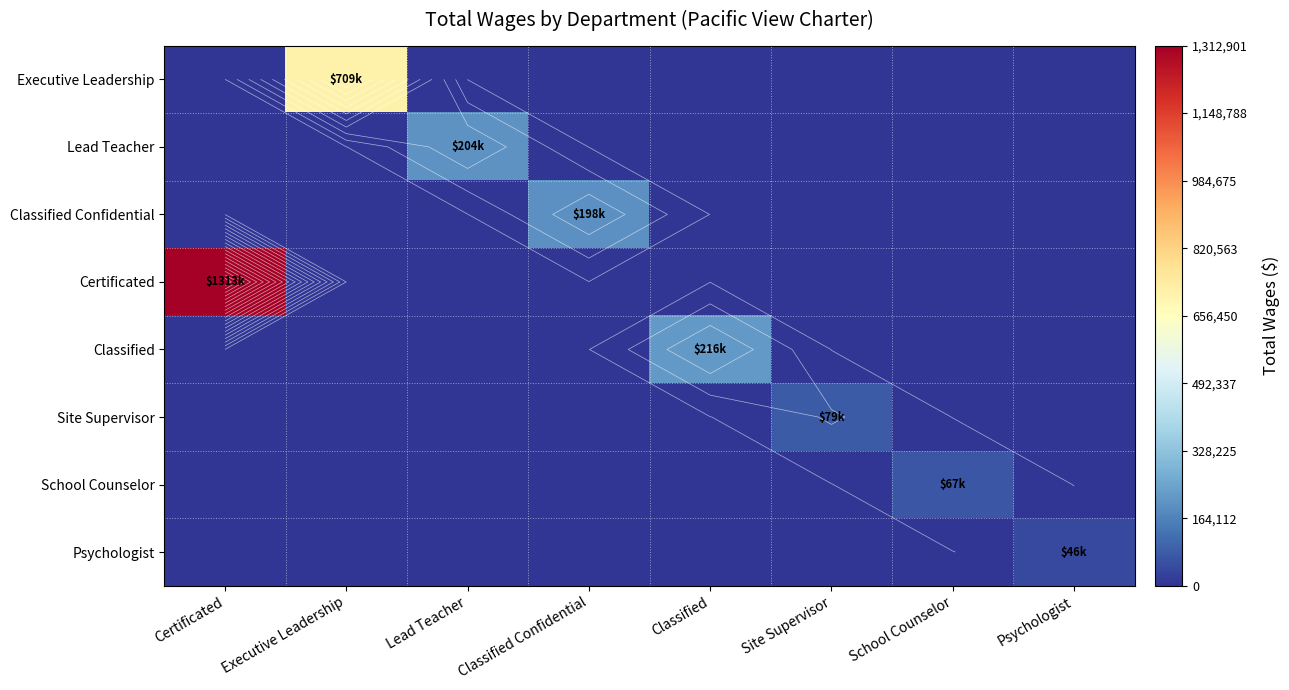

At which label is Classified closest to 108090?

Certificated